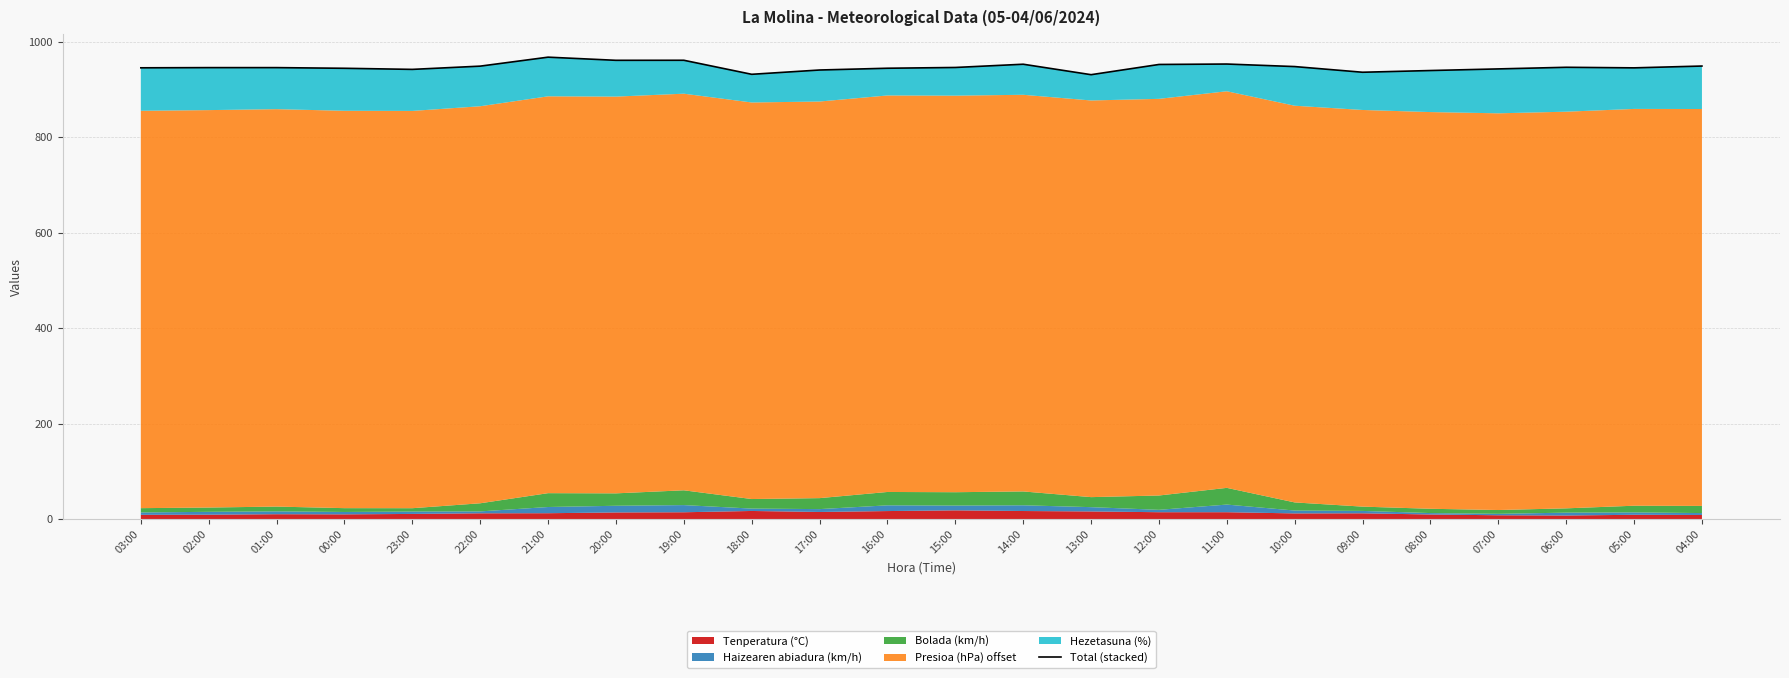

What is the difference between the maximum and minimum values?

36.7